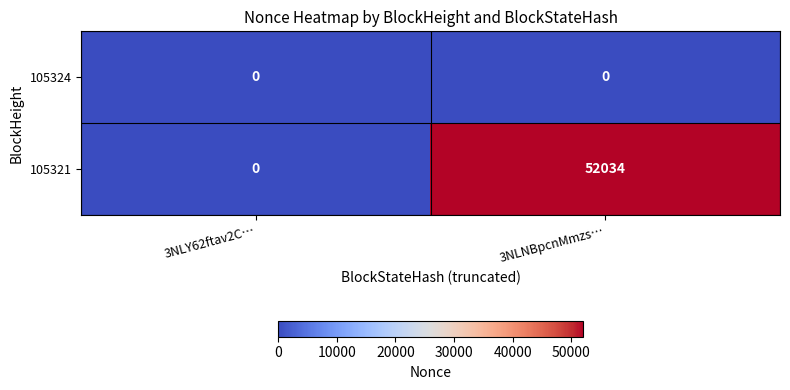

Reading left to right, list all the values displayed in this chart.

105324: 3NLY62ftav2C…=0	3NLNBpcnMmzs…=0
105321: 3NLY62ftav2C…=0	3NLNBpcnMmzs…=52034